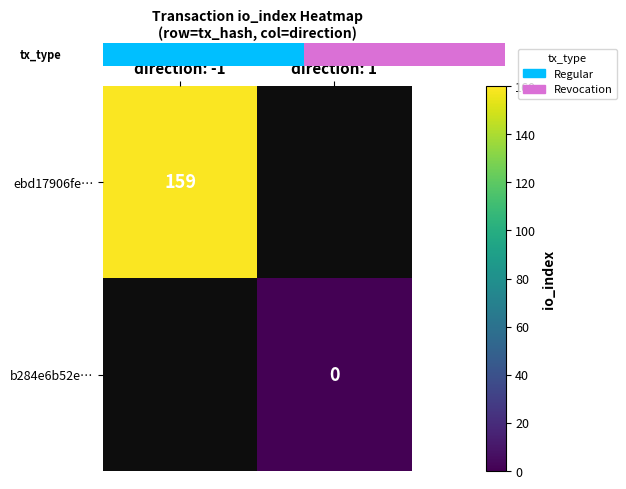

Which category has the highest value across all series?

direction: -1